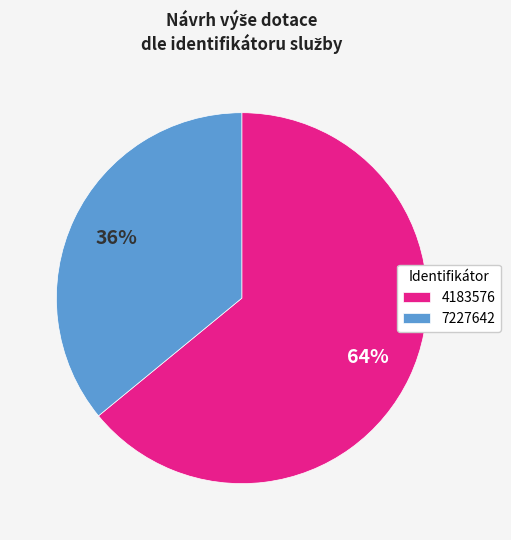

To the nearest percent, what is the difference between the largest and smallest slice percentages?

28%